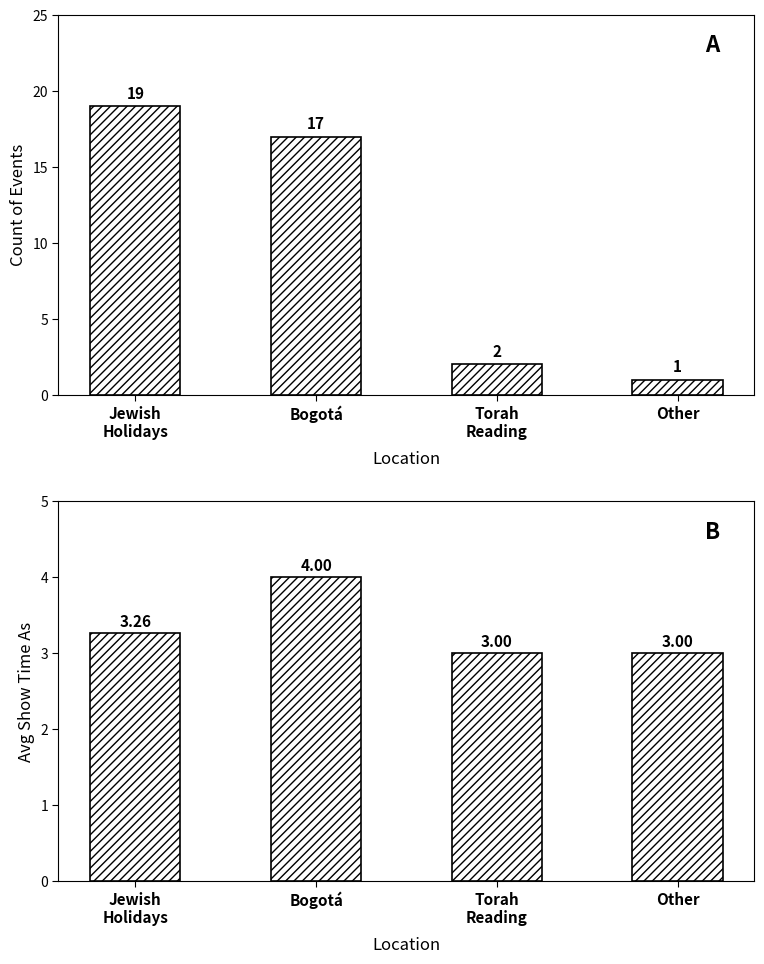

What is the difference between the maximum and minimum values in the Count of Events series?

18.0